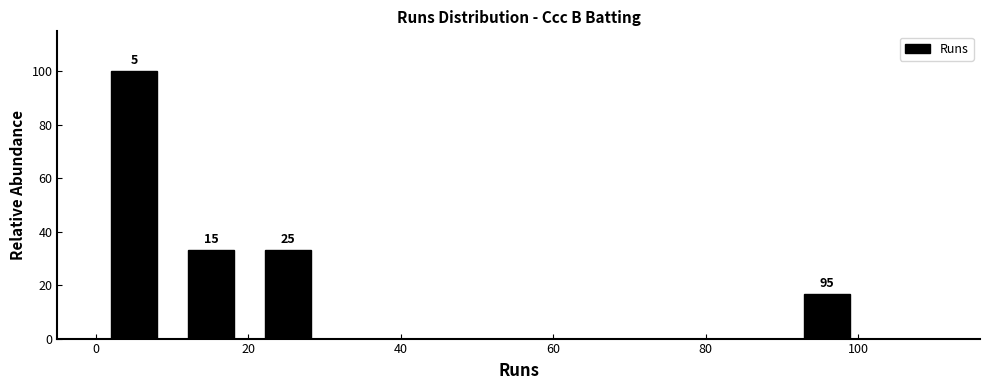

Over which range of the x-axis is the bar tallest?

0 to 10